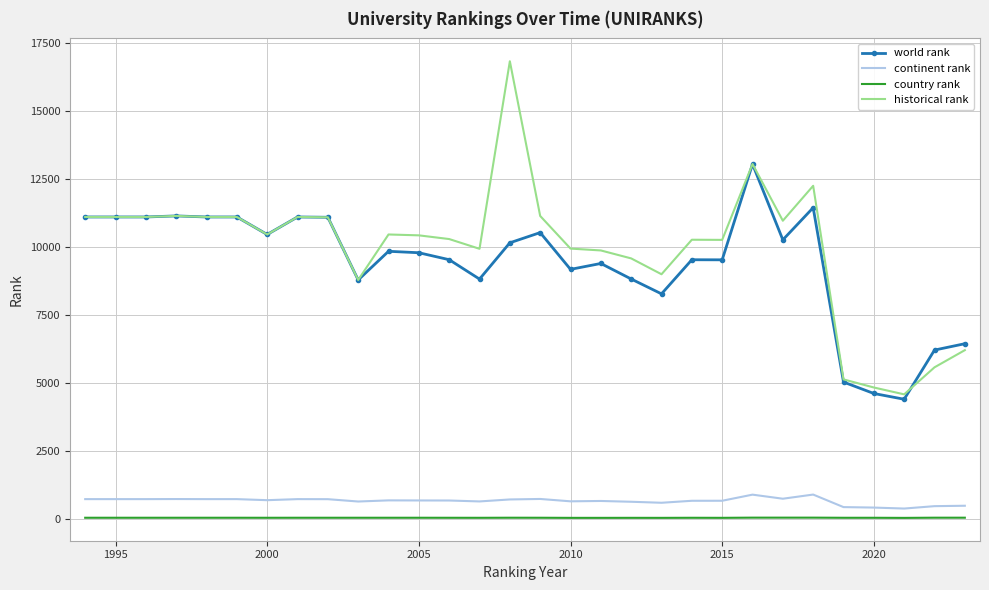

True or false: continent rank and historical rank cross at least once.

False